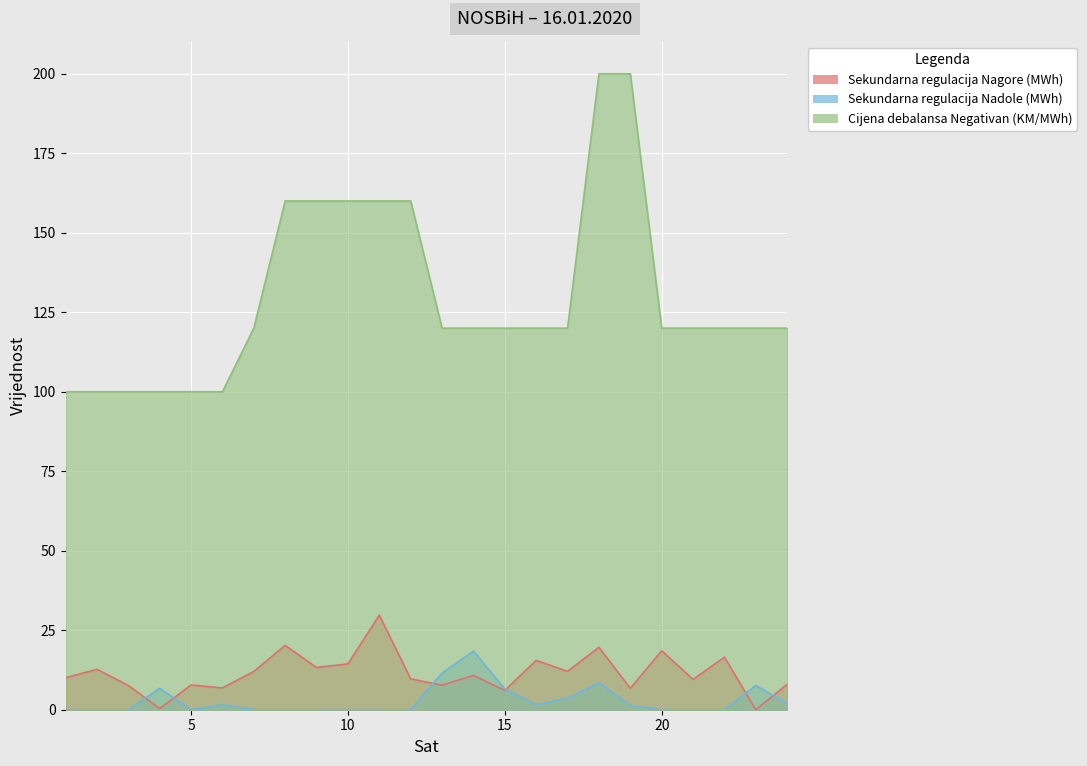

Is it true that Sekundarna regulacija Nadole (MWh) equals 0.0 at 3?

True